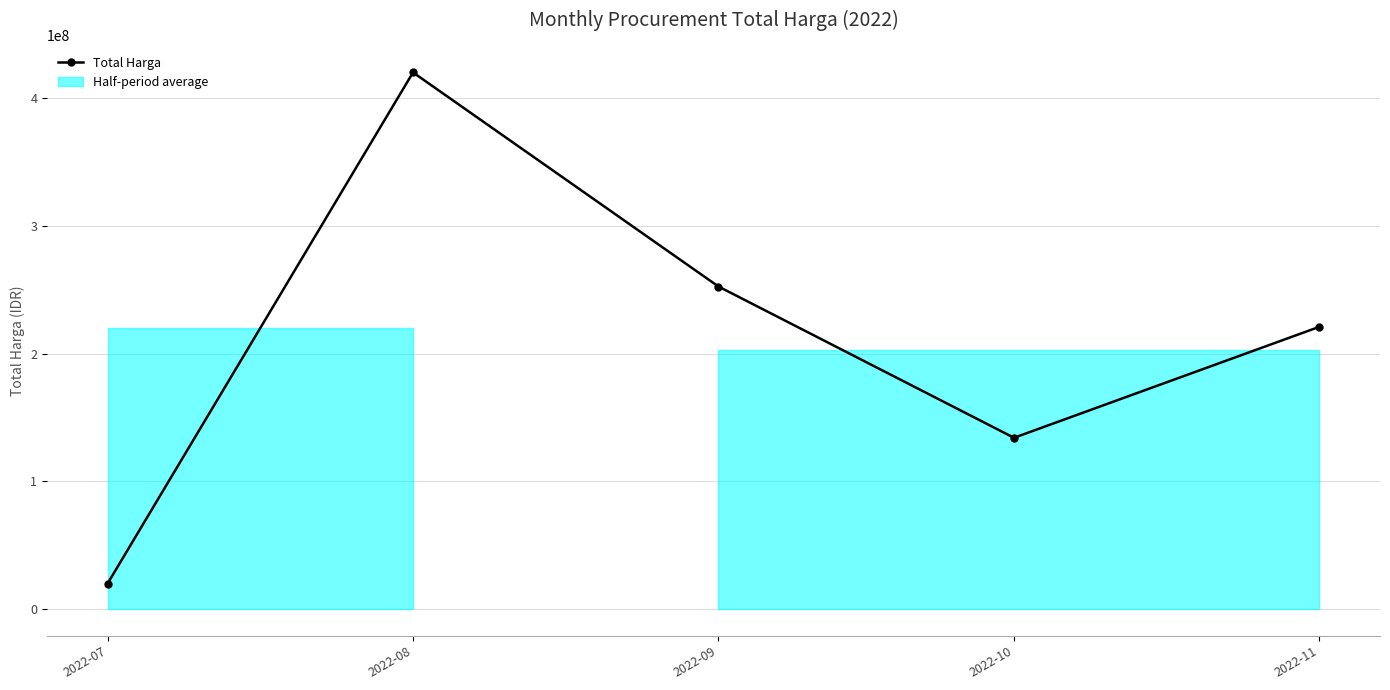

What is the greatest value displayed?

420075000